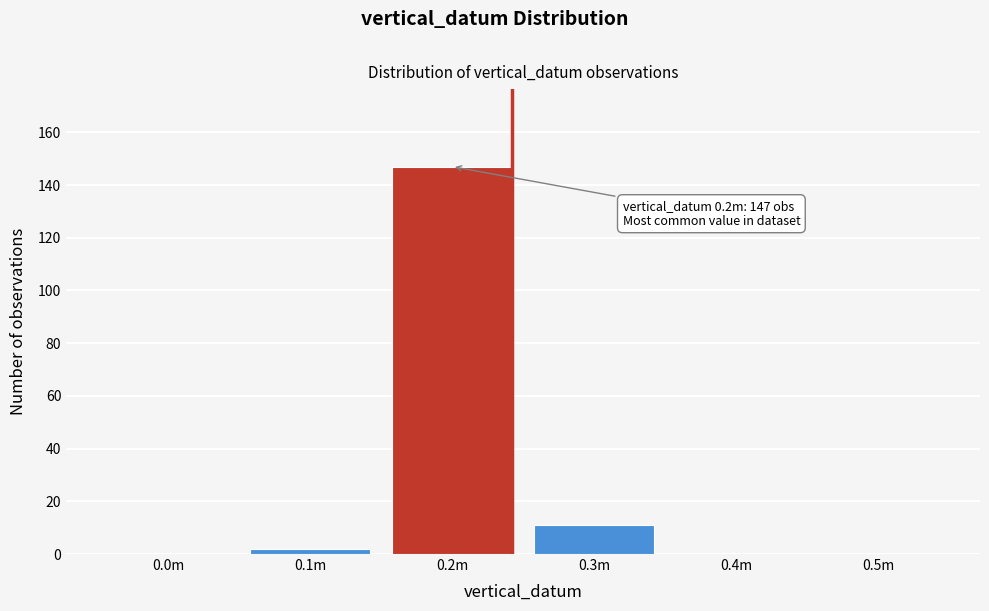

Reading left to right, transcribe all the data shown in this chart.

0.0m=0	0.1m=2	0.2m=147	0.3m=11	0.4m=0	0.5m=0